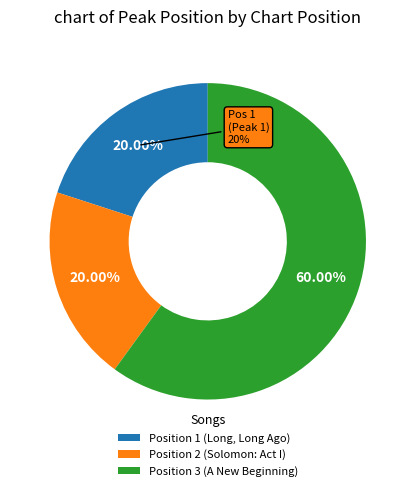

What is the ratio of the value at Position 3 (A New Beginning) to the value at Position 1 (Long, Long Ago)?

3.0